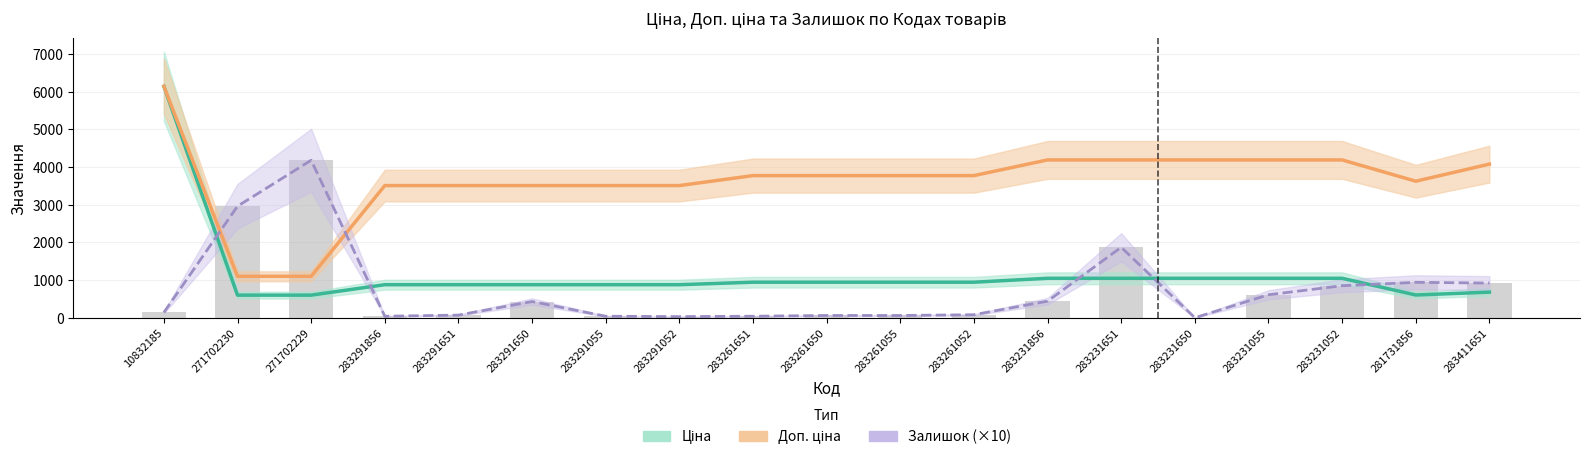

True or false: Ціна has a value of 1047.2 at 283231856.

True